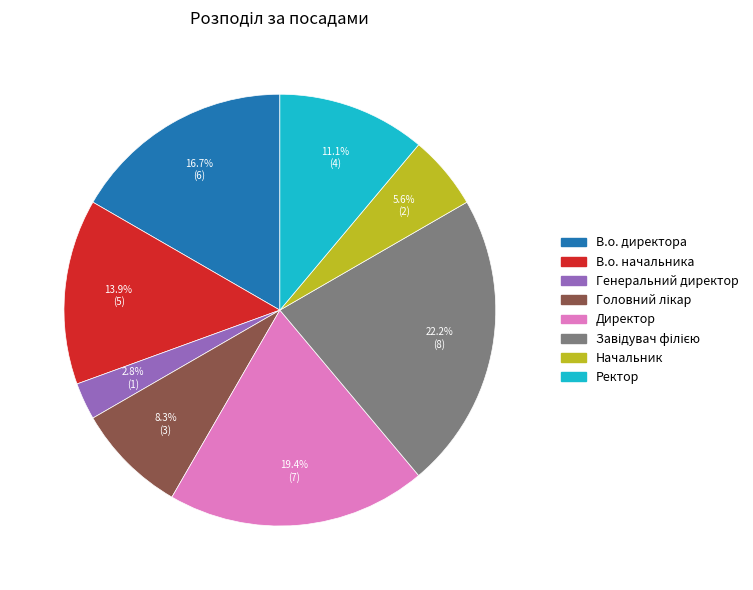

How many segments does this pie chart have?

8